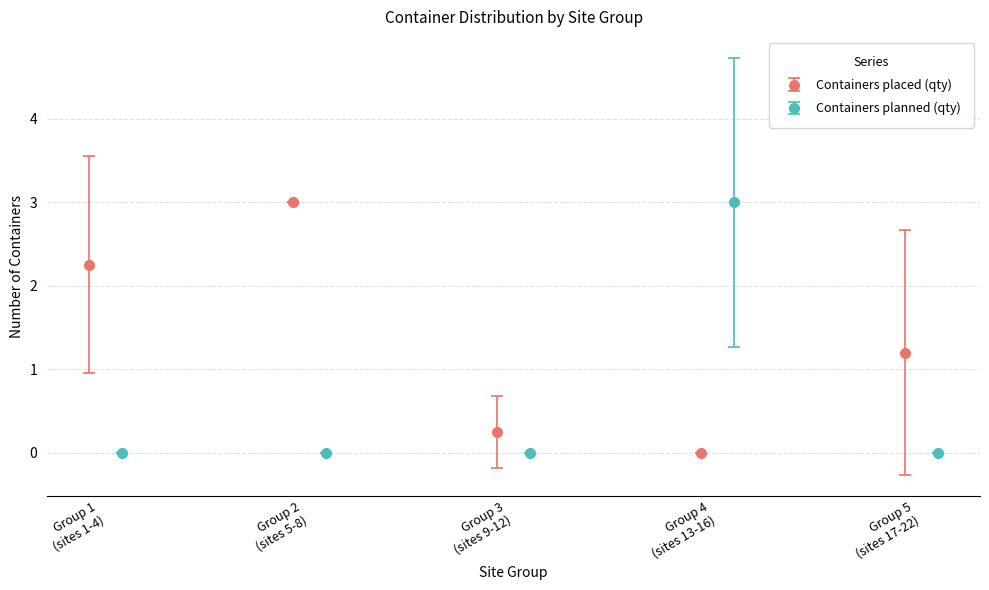

True or false: Containers placed (qty) has more than 2 interior local peaks.

False